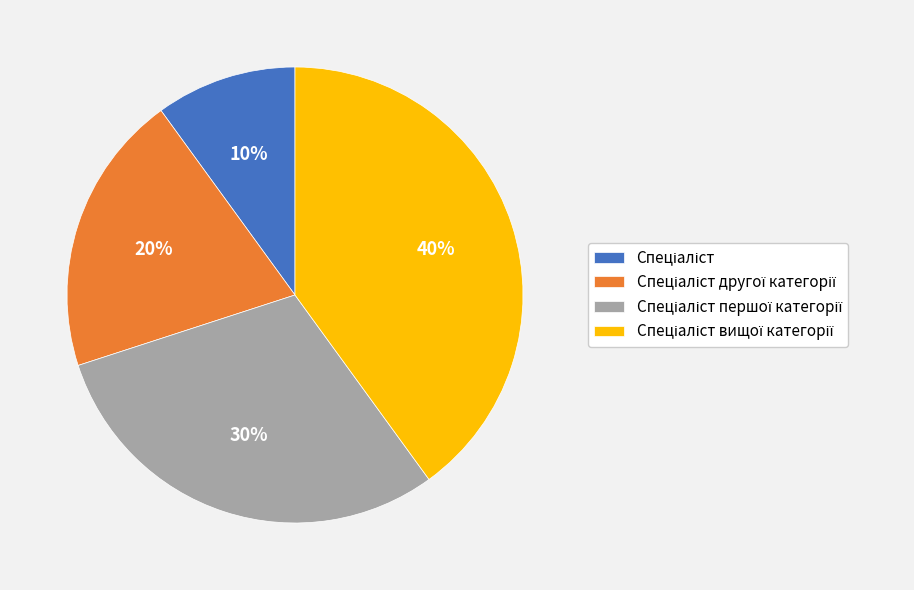

Does any single category account for the majority?

No